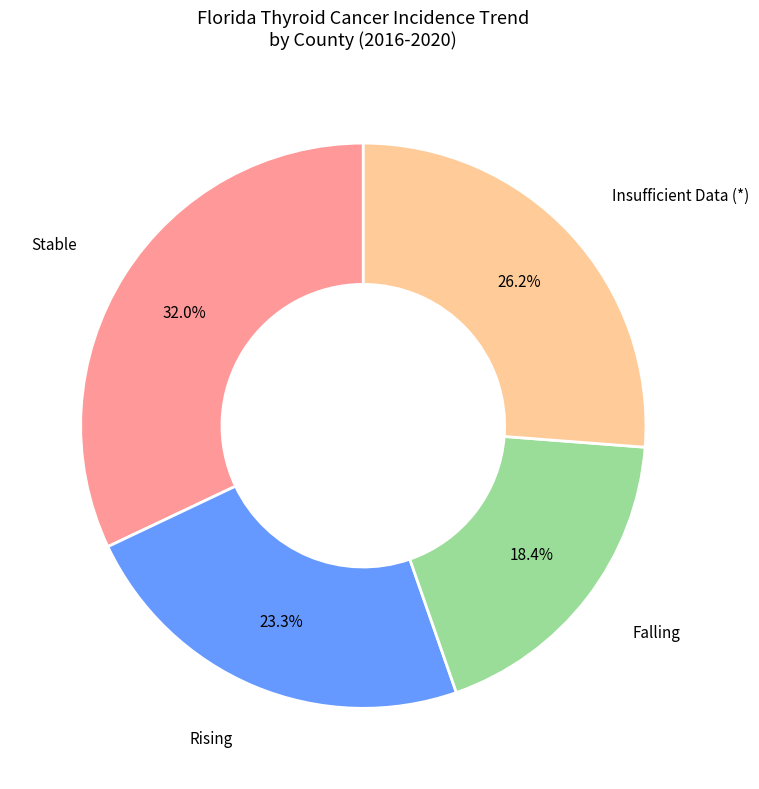

Is there any slice that represents more than half of the pie?

No